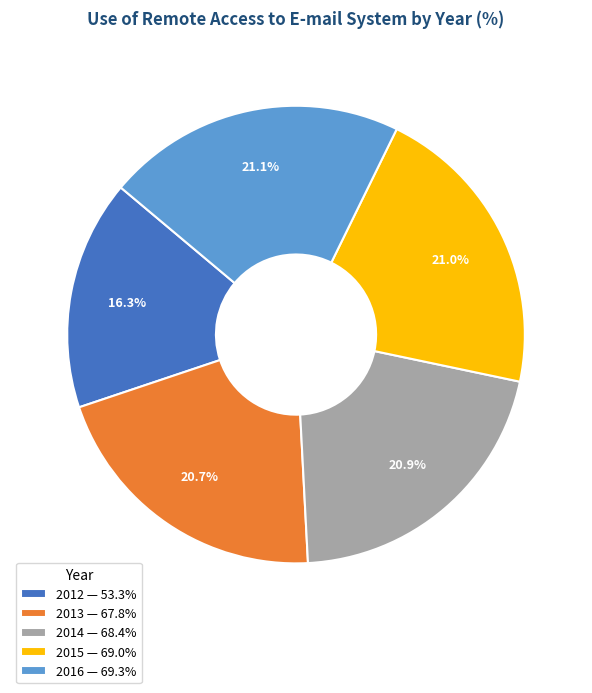

What is the ratio of the value at 2015 — 69.0% to the value at 2013 — 67.8%?

1.0